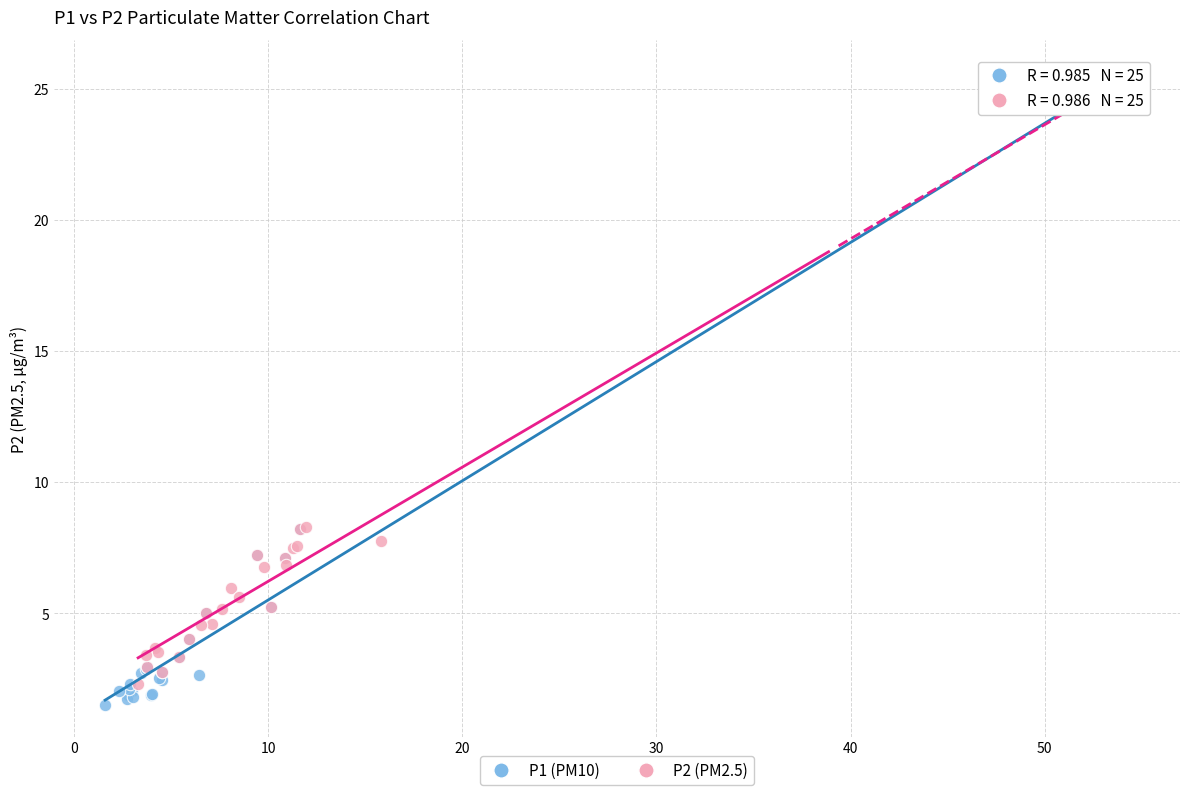

What are all the series names shown in the legend?

P1 (PM10), P2 (PM2.5)